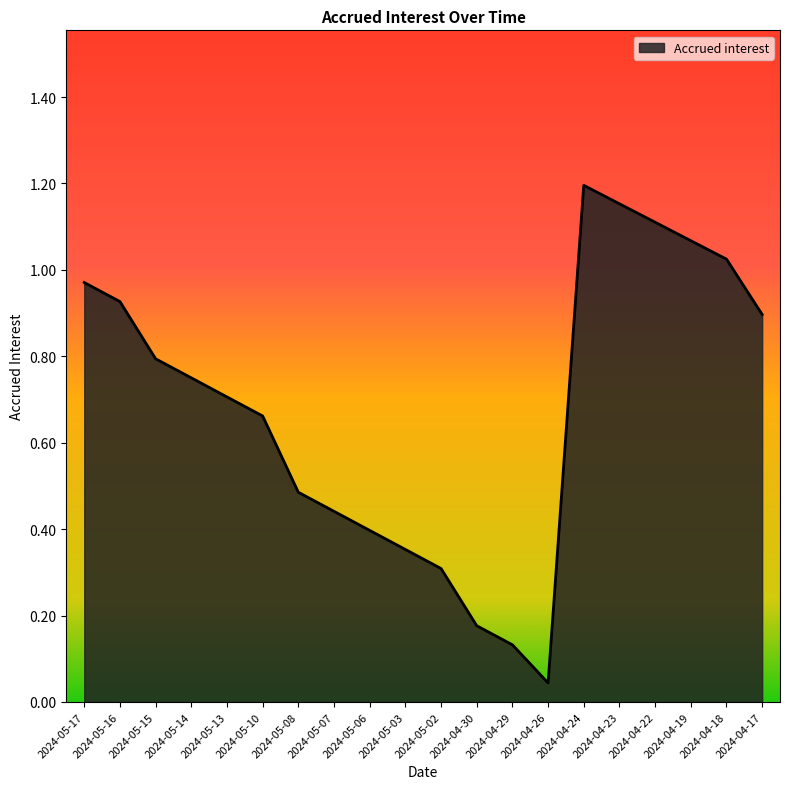

Which label corresponds to the largest value in the chart?

2024-04-24